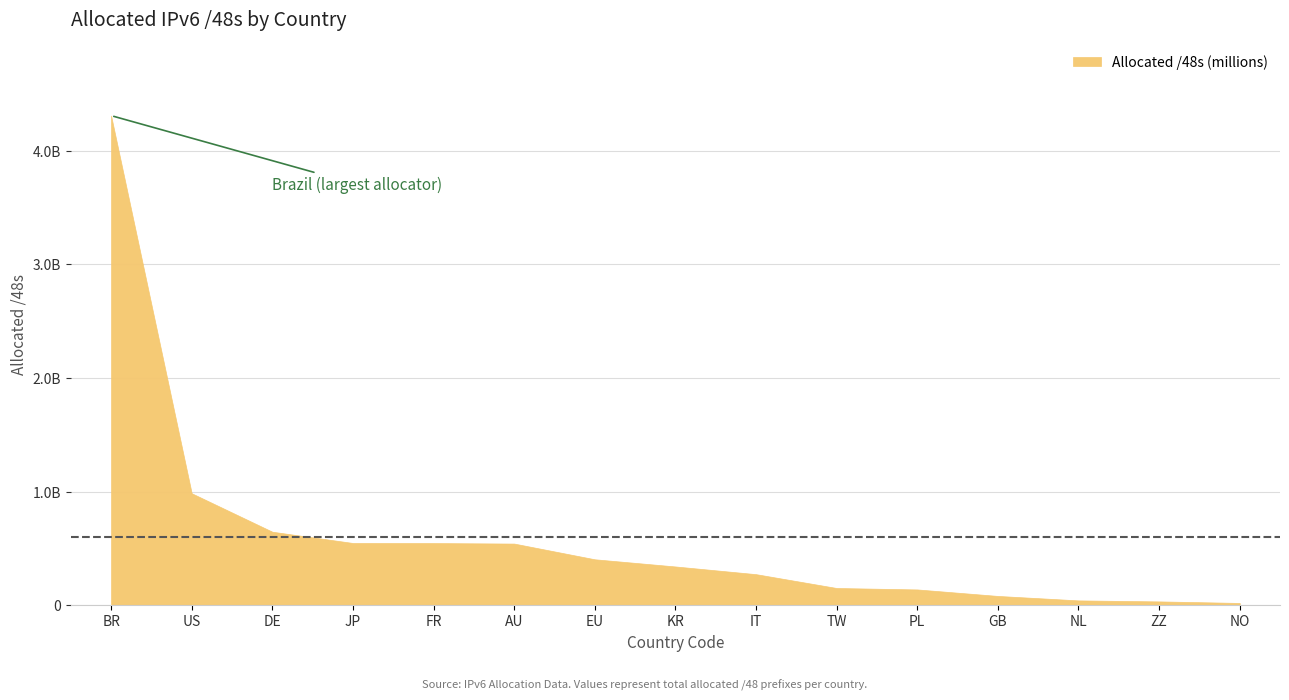

Reading right to left, transcribe all the data shown in this chart.

19922947	33554432	42401874	81657873	138805251	151453697	273219588	340918273	404094986	542384148	546766859	547504138	646643746	985017657	4307550208